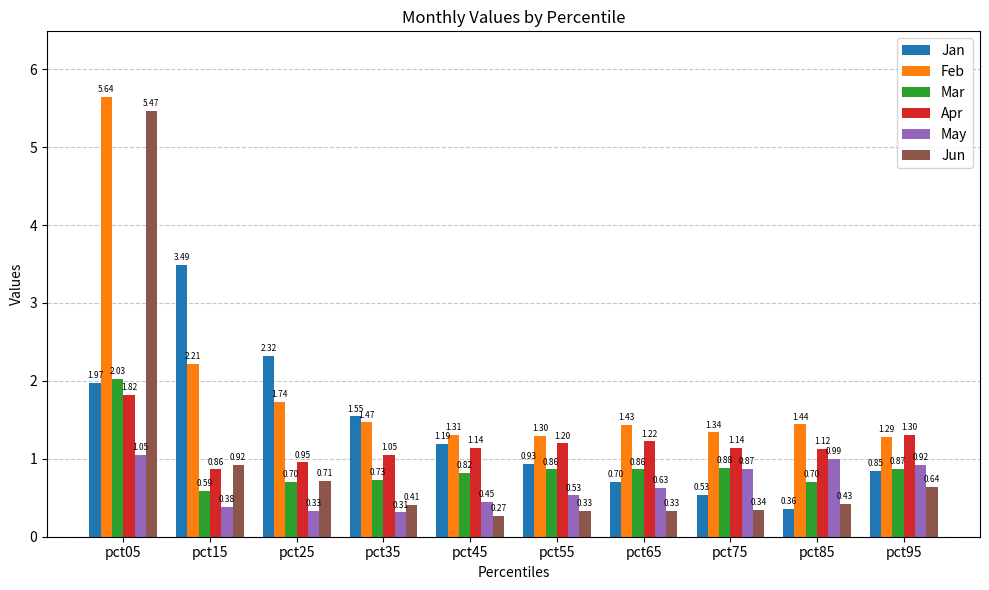

Which series has the widest spread of values?

Jun